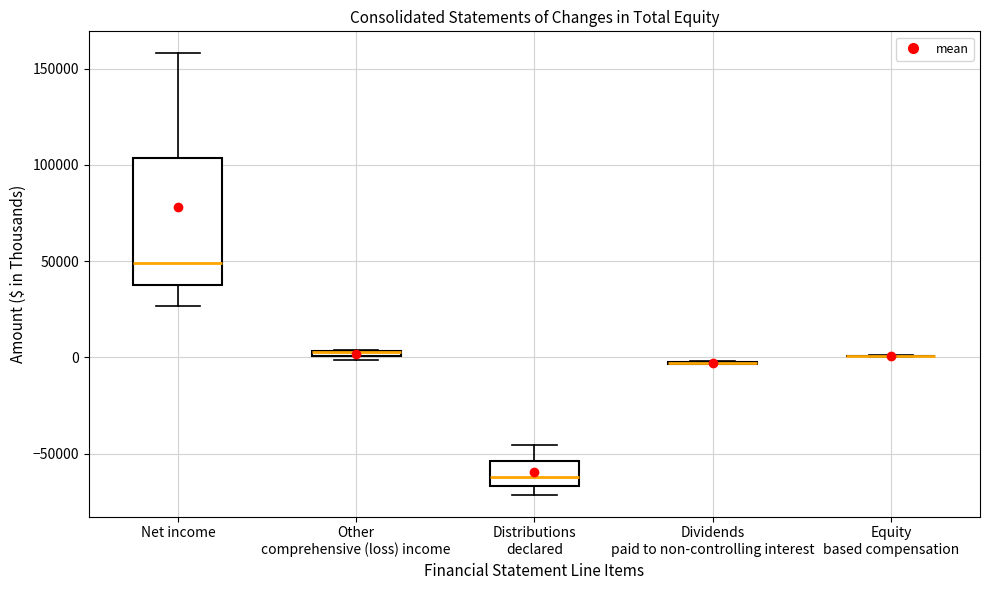

Which box is the tallest, from its lower edge to its upper edge?

Net income